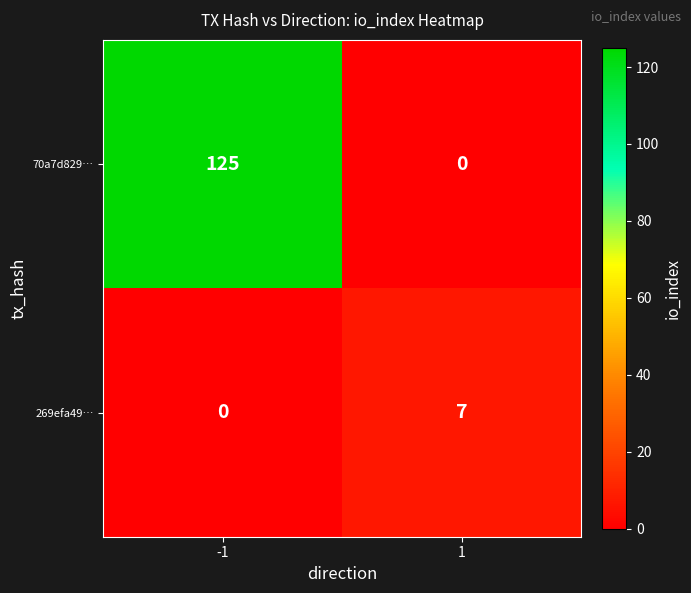

Between -1 and 1, which series saw the biggest shift?

70a7d829…